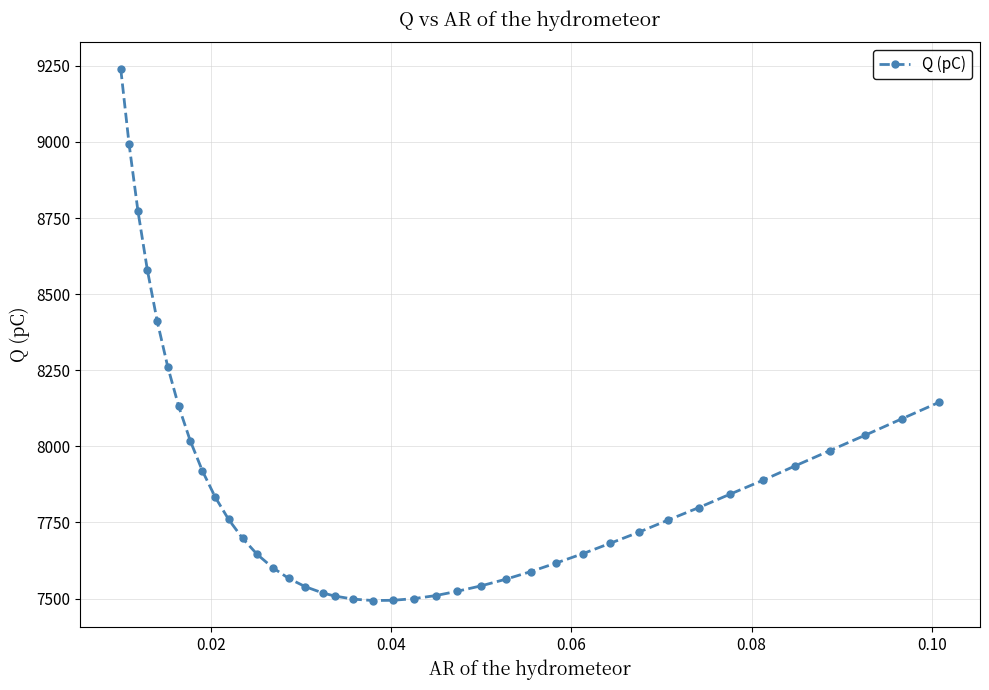

What is the value of the 37th point from the left?

7985.7